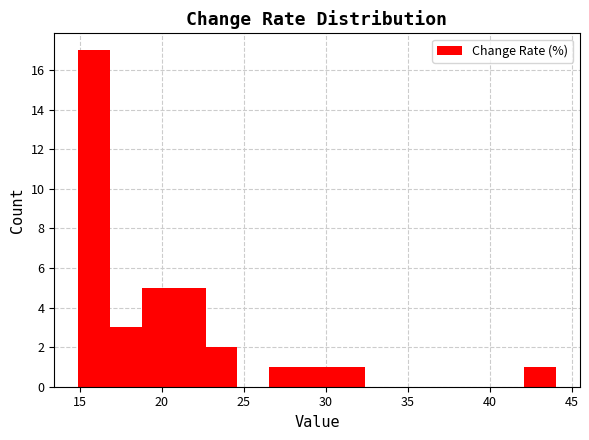

Around what value on the x-axis is the tallest bar? Give the approximate position of its centre, as read against the axis.

16.0